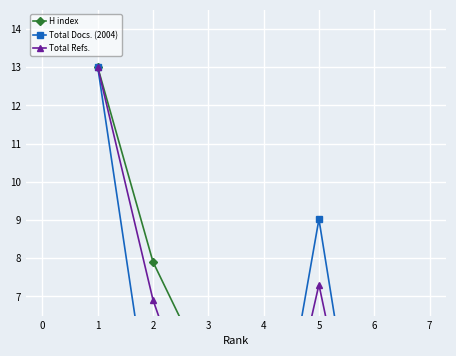

At how many categories does at least one series exceed 2?

5